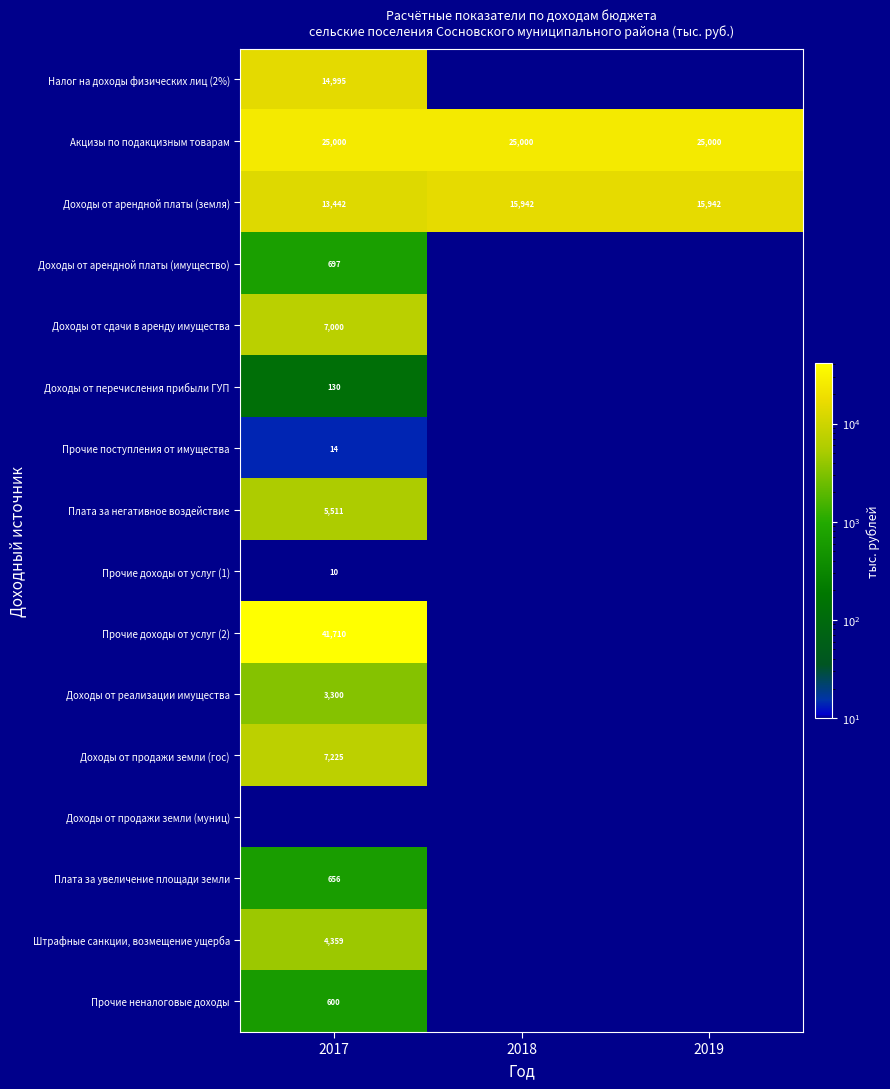

What is the maximum value shown in the chart?

41710.0